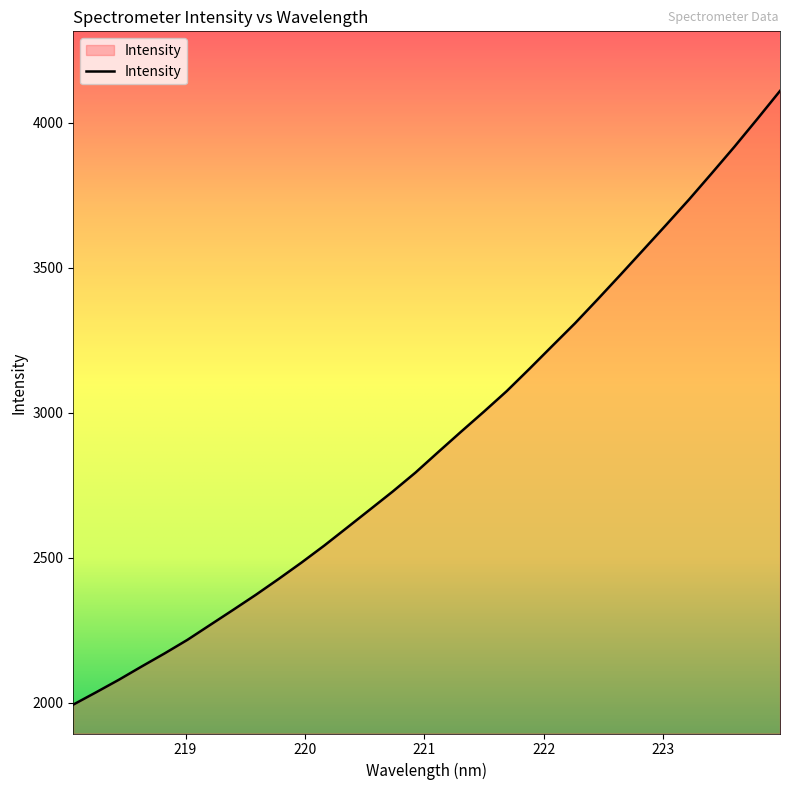

What is the minimum value shown in the chart?

1994.0